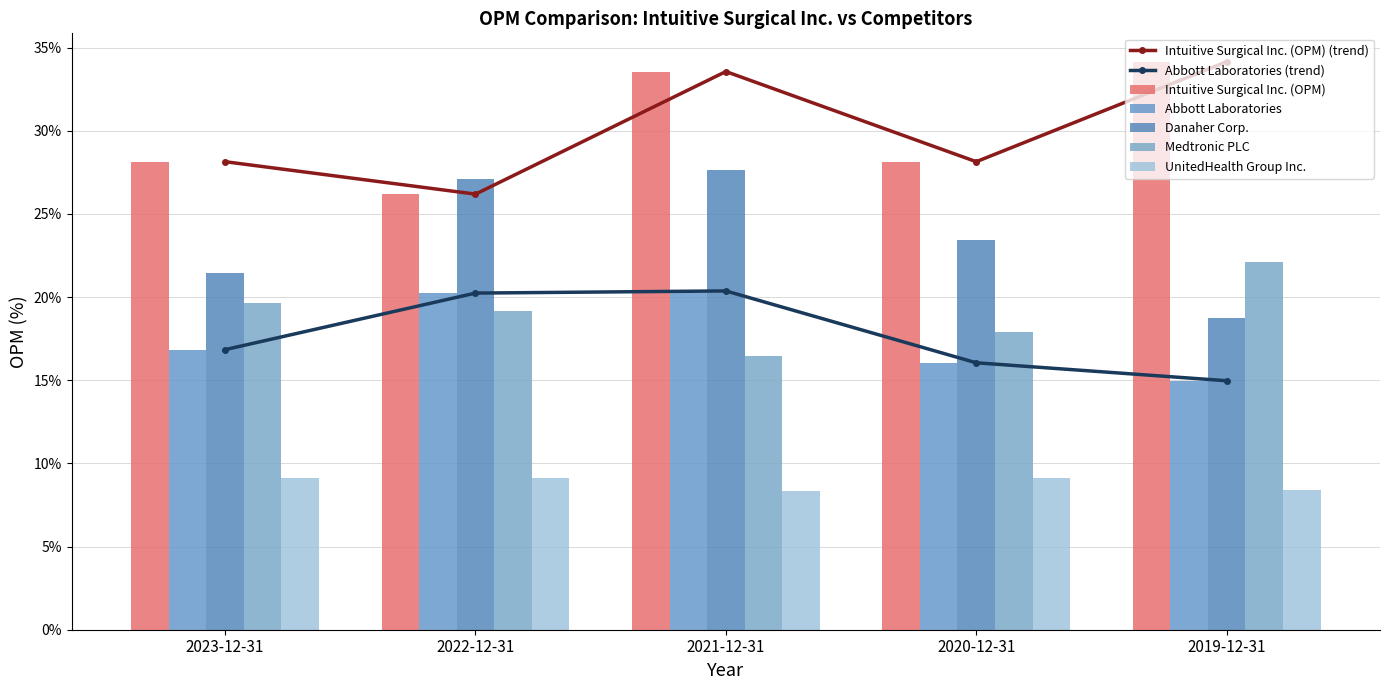

At which label is Abbott Laboratories closest to 17?

2023-12-31